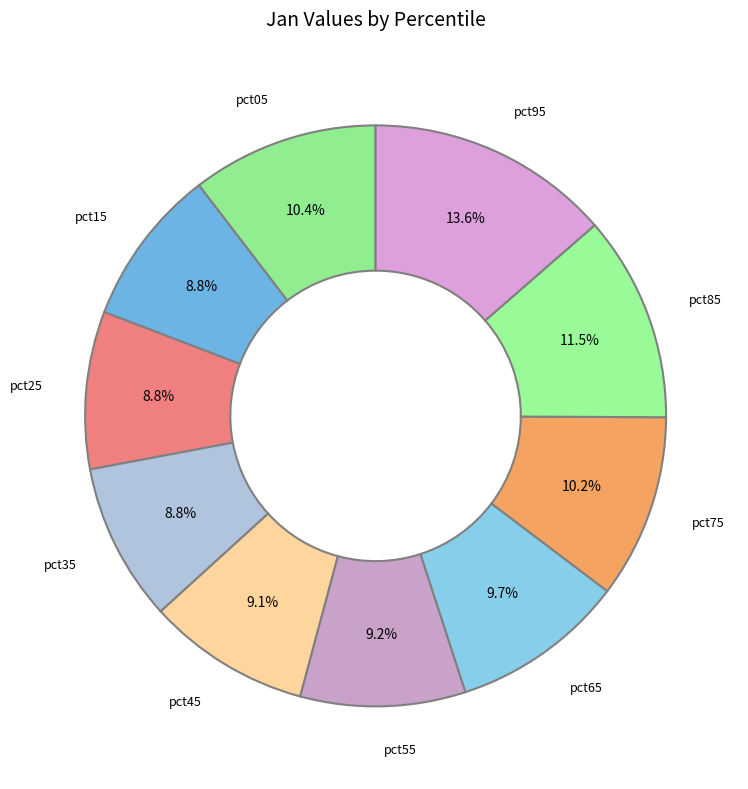

Between pct65 and pct75, which is larger?

pct75